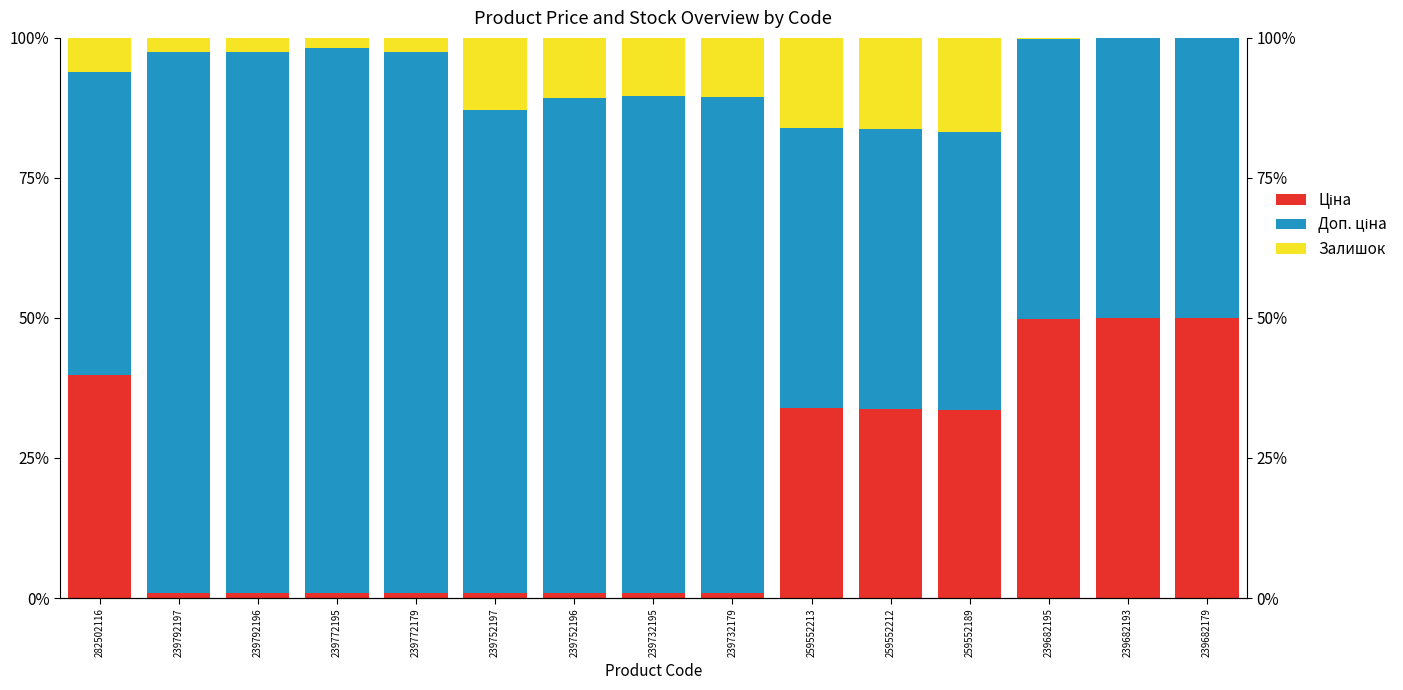

What is the approximate value of Ціна at 239752196?

0.9